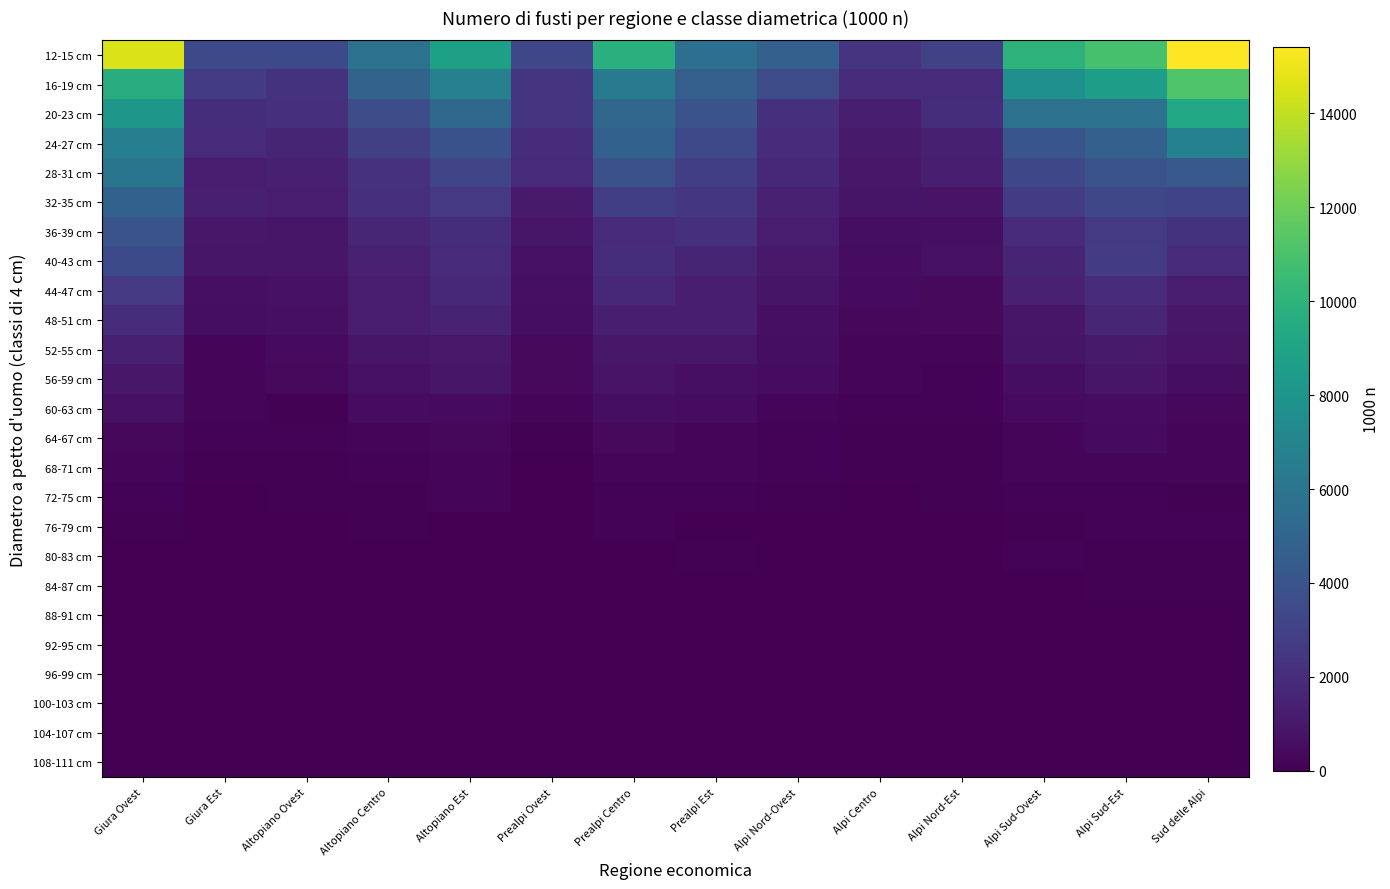

Reading left to right, extract all data points from this chart.

12-15 cm: Giura Ovest=14531	Giura Est=3429	Altopiano Ovest=3460	Altopiano Centro=5827	Altopiano Est=8758	Prealpi Ovest=3270	Prealpi Centro=9791	Prealpi Est=5652	Alpi Nord-Ovest=4725	Alpi Centro=2337	Alpi Nord-Est=2956	Alpi Sud-Ovest=9962	Alpi Sud-Est=10915	Sud delle Alpi=15416
16-19 cm: Giura Ovest=9597	Giura Est=2722	Altopiano Ovest=2255	Altopiano Centro=4932	Altopiano Est=6698	Prealpi Ovest=2377	Prealpi Centro=6389	Prealpi Est=4687	Alpi Nord-Ovest=3601	Alpi Centro=1935	Alpi Nord-Est=1844	Alpi Sud-Ovest=7717	Alpi Sud-Est=8591	Sud delle Alpi=11162
20-23 cm: Giura Ovest=8162	Giura Est=2021	Altopiano Ovest=2132	Altopiano Centro=3645	Altopiano Est=5166	Prealpi Ovest=2368	Prealpi Centro=5072	Prealpi Est=3959	Alpi Nord-Ovest=2084	Alpi Centro=1319	Alpi Nord-Est=2004	Alpi Sud-Ovest=5778	Alpi Sud-Est=5761	Sud delle Alpi=9170
24-27 cm: Giura Ovest=6594	Giura Est=1832	Altopiano Ovest=1606	Altopiano Centro=2948	Altopiano Est=3866	Prealpi Ovest=1948	Prealpi Centro=4817	Prealpi Est=3432	Alpi Nord-Ovest=1985	Alpi Centro=1089	Alpi Nord-Est=1368	Alpi Sud-Ovest=4150	Alpi Sud-Est=4698	Sud delle Alpi=6751
28-31 cm: Giura Ovest=5993	Giura Est=1227	Altopiano Ovest=1346	Altopiano Centro=2177	Altopiano Est=3236	Prealpi Ovest=1845	Prealpi Centro=3842	Prealpi Est=2877	Alpi Nord-Ovest=1782	Alpi Centro=1001	Alpi Nord-Est=1296	Alpi Sud-Ovest=3328	Alpi Sud-Est=3941	Sud delle Alpi=4304
32-35 cm: Giura Ovest=4798	Giura Est=1346	Altopiano Ovest=1185	Altopiano Centro=2102	Altopiano Est=2577	Prealpi Ovest=1108	Prealpi Centro=2855	Prealpi Est=2441	Alpi Nord-Ovest=1418	Alpi Centro=846	Alpi Nord-Est=791	Alpi Sud-Ovest=2651	Alpi Sud-Est=3305	Sud delle Alpi=3077
36-39 cm: Giura Ovest=4009	Giura Est=989	Altopiano Ovest=946	Altopiano Centro=1657	Altopiano Est=2040	Prealpi Ovest=954	Prealpi Centro=1913	Prealpi Est=2140	Alpi Nord-Ovest=1219	Alpi Centro=593	Alpi Nord-Est=643	Alpi Sud-Ovest=1867	Alpi Sud-Est=2609	Sud delle Alpi=2271
40-43 cm: Giura Ovest=3483	Giura Est=937	Altopiano Ovest=906	Altopiano Centro=1407	Altopiano Est=1855	Prealpi Ovest=696	Prealpi Centro=1992	Prealpi Est=1619	Alpi Nord-Ovest=1061	Alpi Centro=483	Alpi Nord-Est=689	Alpi Sud-Ovest=1624	Alpi Sud-Est=2651	Sud delle Alpi=1814
44-47 cm: Giura Ovest=2532	Giura Est=656	Altopiano Ovest=780	Altopiano Centro=1263	Altopiano Est=1773	Prealpi Ovest=661	Prealpi Centro=1778	Prealpi Est=1292	Alpi Nord-Ovest=868	Alpi Centro=422	Alpi Nord-Est=418	Alpi Sud-Ovest=1391	Alpi Sud-Est=1968	Sud delle Alpi=1256
48-51 cm: Giura Ovest=1943	Giura Est=570	Altopiano Ovest=615	Altopiano Centro=1170	Altopiano Est=1453	Prealpi Ovest=568	Prealpi Centro=1304	Prealpi Est=1281	Alpi Nord-Ovest=647	Alpi Centro=313	Alpi Nord-Est=376	Alpi Sud-Ovest=963	Alpi Sud-Est=1670	Sud delle Alpi=1001
52-55 cm: Giura Ovest=1338	Giura Est=291	Altopiano Ovest=467	Altopiano Centro=922	Altopiano Est=1058	Prealpi Ovest=362	Prealpi Centro=1002	Prealpi Est=988	Alpi Nord-Ovest=594	Alpi Centro=218	Alpi Nord-Est=281	Alpi Sud-Ovest=860	Alpi Sud-Est=1109	Sud delle Alpi=787
56-59 cm: Giura Ovest=999	Giura Est=290	Altopiano Ovest=368	Altopiano Centro=672	Altopiano Est=951	Prealpi Ovest=365	Prealpi Centro=840	Prealpi Est=612	Alpi Nord-Ovest=495	Alpi Centro=213	Alpi Nord-Est=179	Alpi Sud-Ovest=589	Alpi Sud-Est=943	Sud delle Alpi=565
60-63 cm: Giura Ovest=705	Giura Est=231	Altopiano Ovest=113	Altopiano Centro=507	Altopiano Est=459	Prealpi Ovest=217	Prealpi Centro=552	Prealpi Est=511	Alpi Nord-Ovest=278	Alpi Centro=123	Alpi Nord-Est=137	Alpi Sud-Ovest=428	Alpi Sud-Est=525	Sud delle Alpi=354
64-67 cm: Giura Ovest=334	Giura Est=128	Altopiano Ovest=132	Altopiano Centro=281	Altopiano Est=337	Prealpi Ovest=118	Prealpi Centro=404	Prealpi Est=288	Alpi Nord-Ovest=177	Alpi Centro=95	Alpi Nord-Est=99	Alpi Sud-Ovest=204	Alpi Sud-Est=446	Sud delle Alpi=263
68-71 cm: Giura Ovest=273	Giura Est=67	Altopiano Ovest=72	Altopiano Centro=154	Altopiano Est=189	Prealpi Ovest=58	Prealpi Centro=253	Prealpi Est=257	Alpi Nord-Ovest=180	Alpi Centro=93	Alpi Nord-Est=78	Alpi Sud-Ovest=181	Alpi Sud-Est=277	Sud delle Alpi=269
72-75 cm: Giura Ovest=138	Giura Est=37	Altopiano Ovest=87	Altopiano Centro=90	Altopiano Est=199	Prealpi Ovest=57	Prealpi Centro=154	Prealpi Est=153	Alpi Nord-Ovest=92	Alpi Centro=59	Alpi Nord-Est=75	Alpi Sud-Ovest=128	Alpi Sud-Est=157	Sud delle Alpi=87
76-79 cm: Giura Ovest=88	Giura Est=7	Altopiano Ovest=14	Altopiano Centro=67	Altopiano Est=54	Prealpi Ovest=13	Prealpi Centro=136	Prealpi Est=45	Alpi Nord-Ovest=21	Alpi Centro=38	Alpi Nord-Est=48	Alpi Sud-Ovest=110	Alpi Sud-Est=123	Sud delle Alpi=155
80-83 cm: Giura Ovest=30	Giura Est=0	Altopiano Ovest=16	Altopiano Centro=22	Altopiano Est=37	Prealpi Ovest=13	Prealpi Centro=57	Prealpi Est=68	Alpi Nord-Ovest=14	Alpi Centro=15	Alpi Nord-Est=23	Alpi Sud-Ovest=126	Alpi Sud-Est=103	Sud delle Alpi=112
84-87 cm: Giura Ovest=43	Giura Est=0	Altopiano Ovest=7	Altopiano Centro=28	Altopiano Est=58	Prealpi Ovest=0	Prealpi Centro=26	Prealpi Est=40	Alpi Nord-Ovest=40	Alpi Centro=7	Alpi Nord-Est=15	Alpi Sud-Ovest=58	Alpi Sud-Est=66	Sud delle Alpi=68
88-91 cm: Giura Ovest=23	Giura Est=14	Altopiano Ovest=14	Altopiano Centro=25	Altopiano Est=21	Prealpi Ovest=9	Prealpi Centro=16	Prealpi Est=14	Alpi Nord-Ovest=7	Alpi Centro=15	Alpi Nord-Est=14	Alpi Sud-Ovest=22	Alpi Sud-Est=7	Sud delle Alpi=50
92-95 cm: Giura Ovest=7	Giura Est=8	Altopiano Ovest=0	Altopiano Centro=10	Altopiano Est=29	Prealpi Ovest=0	Prealpi Centro=14	Prealpi Est=0	Alpi Nord-Ovest=0	Alpi Centro=0	Alpi Nord-Est=7	Alpi Sud-Ovest=7	Alpi Sud-Est=20	Sud delle Alpi=7
96-99 cm: Giura Ovest=0	Giura Est=0	Altopiano Ovest=0	Altopiano Centro=0	Altopiano Est=0	Prealpi Ovest=7	Prealpi Centro=0	Prealpi Est=20	Alpi Nord-Ovest=0	Alpi Centro=0	Alpi Nord-Est=7	Alpi Sud-Ovest=14	Alpi Sud-Est=7	Sud delle Alpi=26
100-103 cm: Giura Ovest=7	Giura Est=0	Altopiano Ovest=0	Altopiano Centro=15	Altopiano Est=0	Prealpi Ovest=0	Prealpi Centro=0	Prealpi Est=0	Alpi Nord-Ovest=0	Alpi Centro=0	Alpi Nord-Est=0	Alpi Sud-Ovest=0	Alpi Sud-Est=0	Sud delle Alpi=15
104-107 cm: Giura Ovest=0	Giura Est=0	Altopiano Ovest=8	Altopiano Centro=0	Altopiano Est=0	Prealpi Ovest=0	Prealpi Centro=7	Prealpi Est=0	Alpi Nord-Ovest=0	Alpi Centro=0	Alpi Nord-Est=7	Alpi Sud-Ovest=7	Alpi Sud-Est=0	Sud delle Alpi=0
108-111 cm: Giura Ovest=0	Giura Est=0	Altopiano Ovest=0	Altopiano Centro=0	Altopiano Est=0	Prealpi Ovest=0	Prealpi Centro=0	Prealpi Est=8	Alpi Nord-Ovest=7	Alpi Centro=0	Alpi Nord-Est=0	Alpi Sud-Ovest=0	Alpi Sud-Est=22	Sud delle Alpi=0